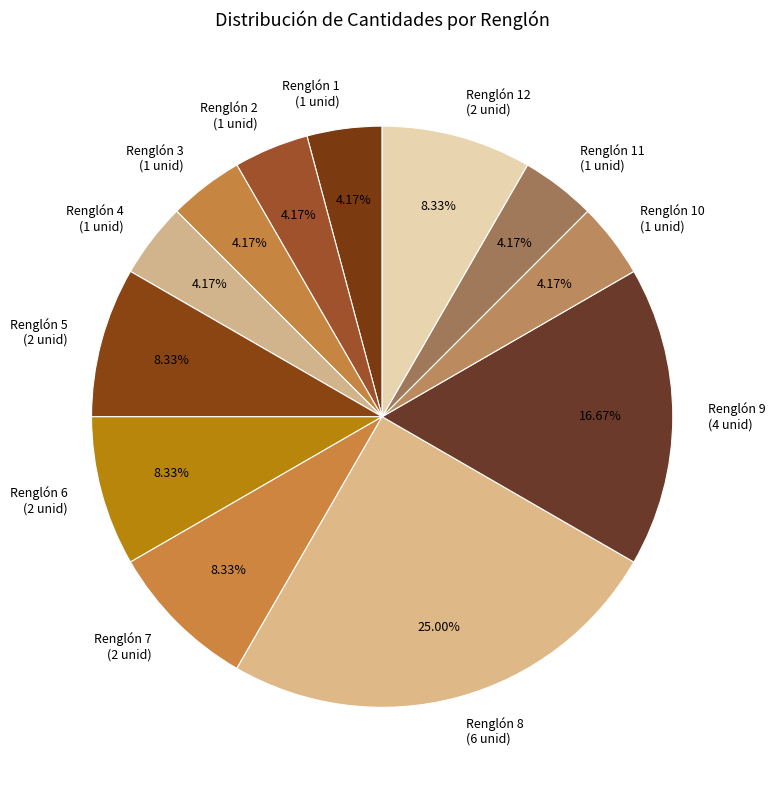

Is Renglón 10 (1 unid) the majority of the pie?

No